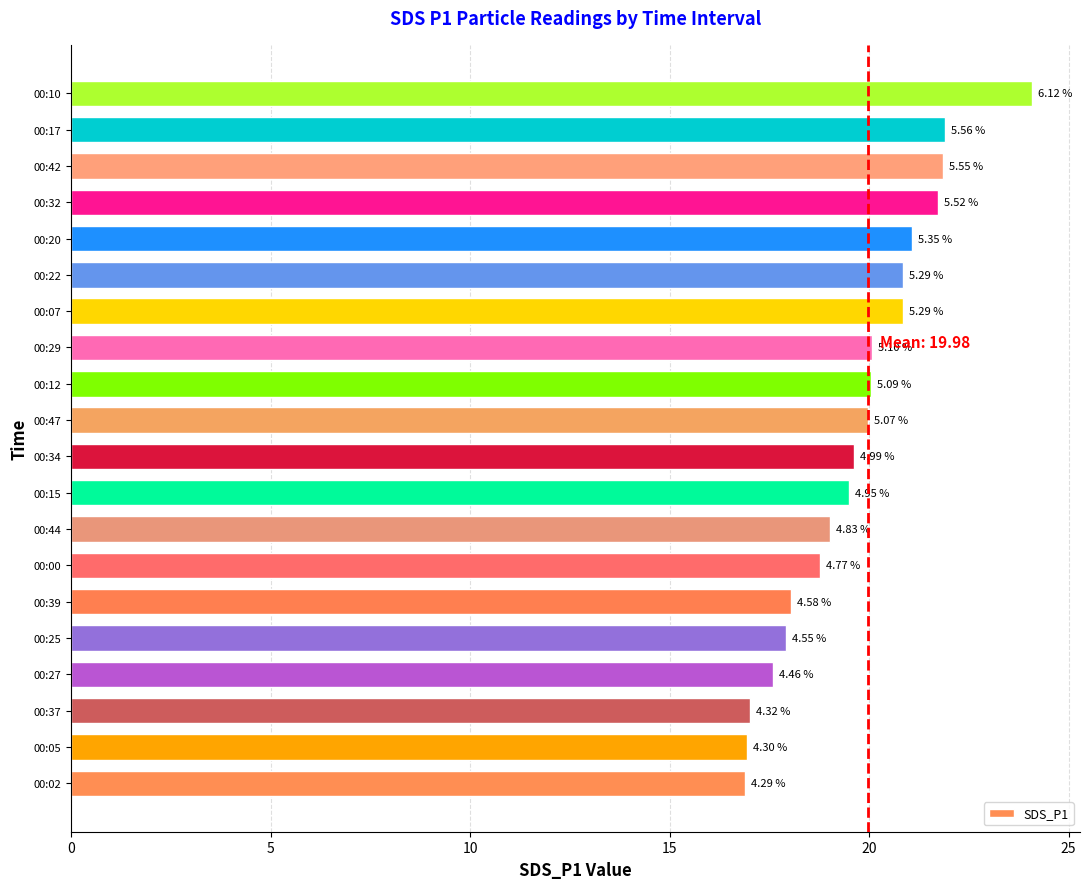

How many bars are there in total?

20